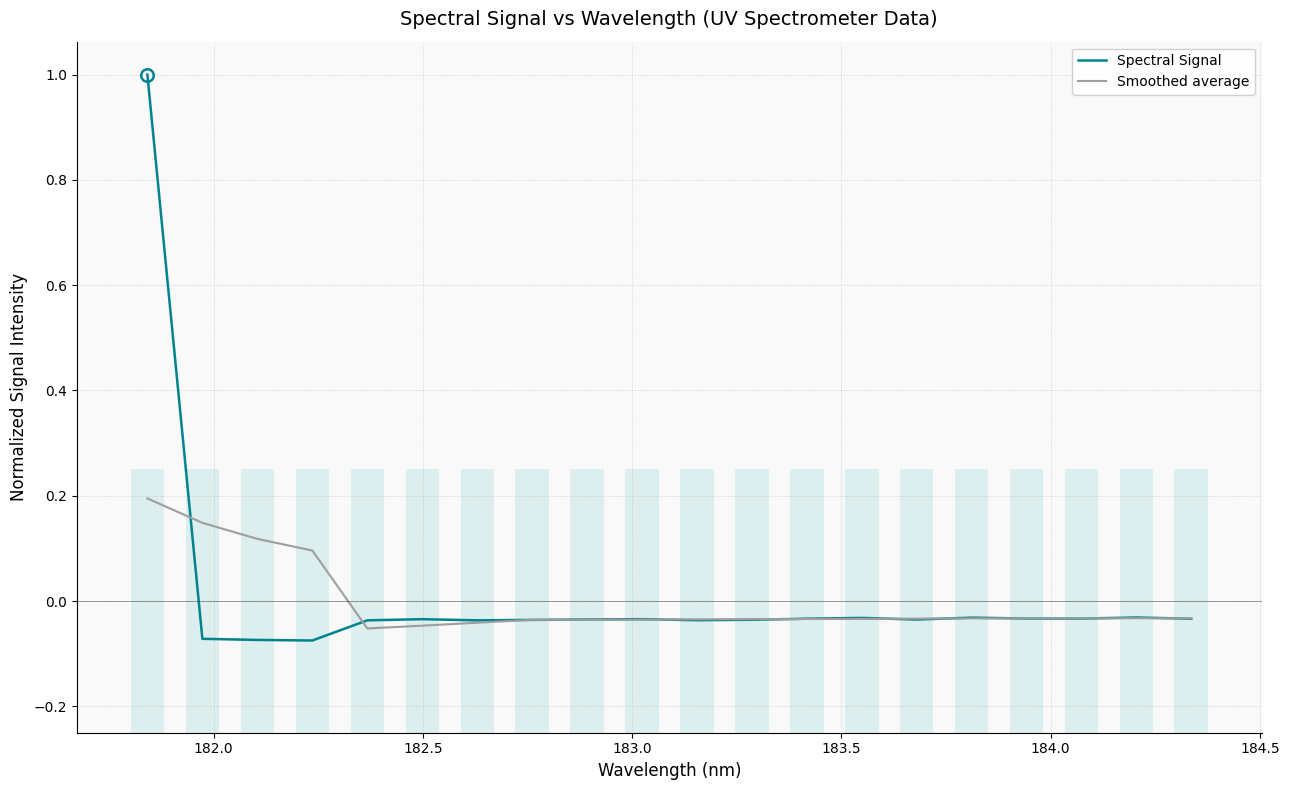

Reading right to left, transcribe all the data shown in this chart.

Spectral Signal: -0.0	-0.0	-0.0	-0.0	-0.0	-0.0	-0.0	-0.0	-0.0	-0.0	-0.0	-0.0	-0.0	-0.0	-0.0	-0.0	-0.1	-0.1	-0.1	1.0
Smoothed average: -0.0	-0.0	-0.0	-0.0	-0.0	-0.0	-0.0	-0.0	-0.0	-0.0	-0.0	-0.0	-0.0	-0.0	-0.0	-0.1	0.1	0.1	0.1	0.2